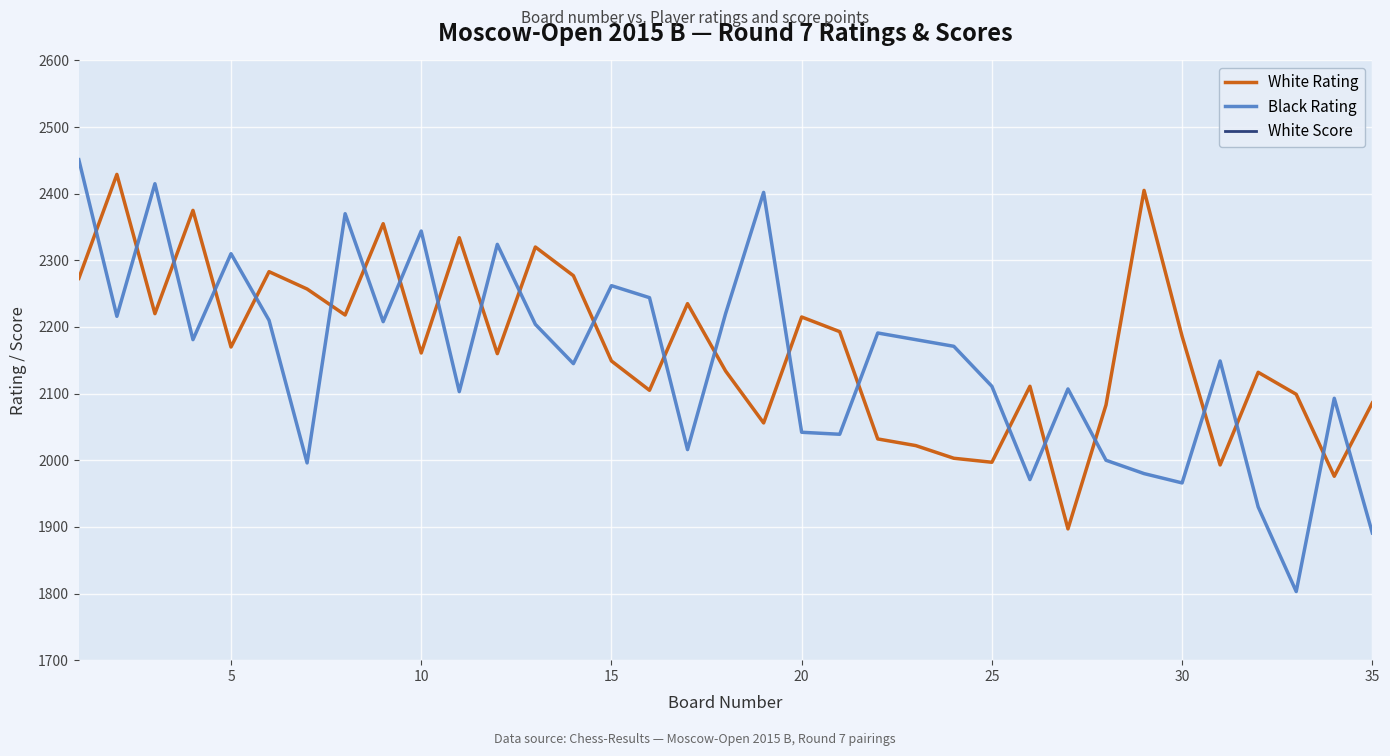

After their last crossing, which series has the higher values: White Rating or Black Rating?

White Rating